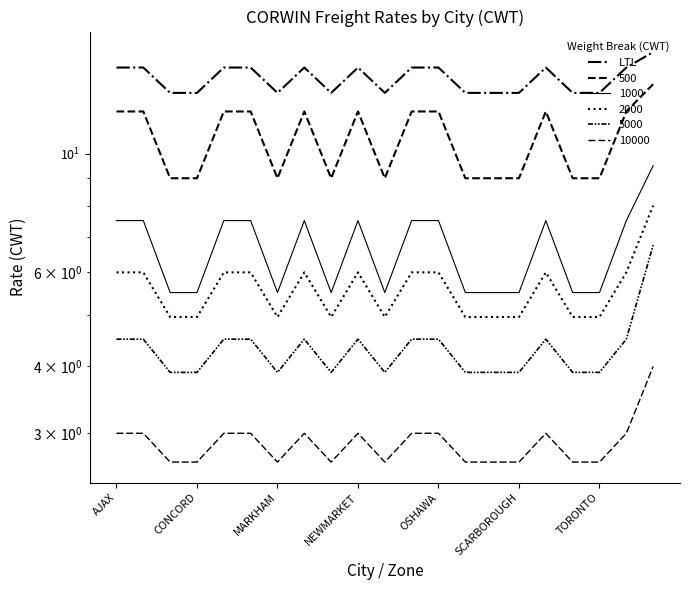

How many points are lower than both their immediate neighbors (excluding endpoints)?

3